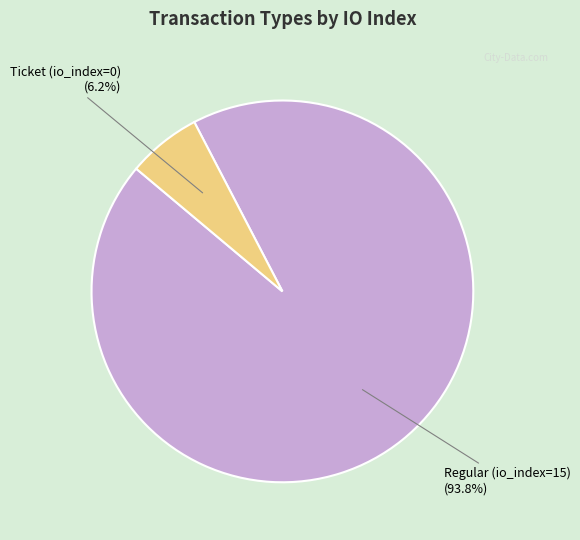

How many segments does this pie chart have?

2